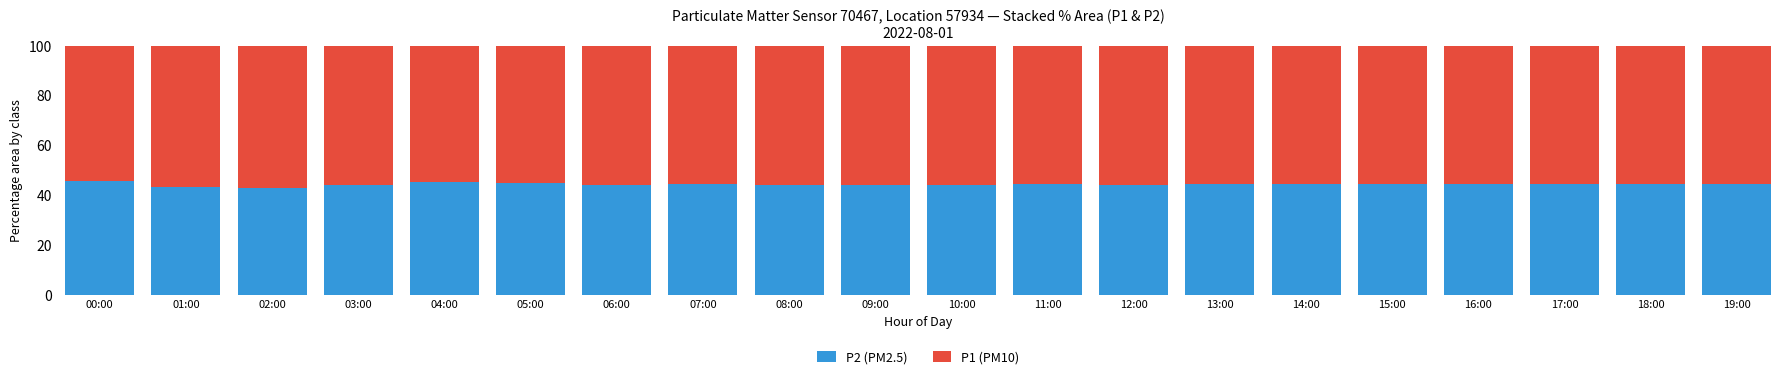

What is the minimum value for P2 (PM2.5)?

42.9